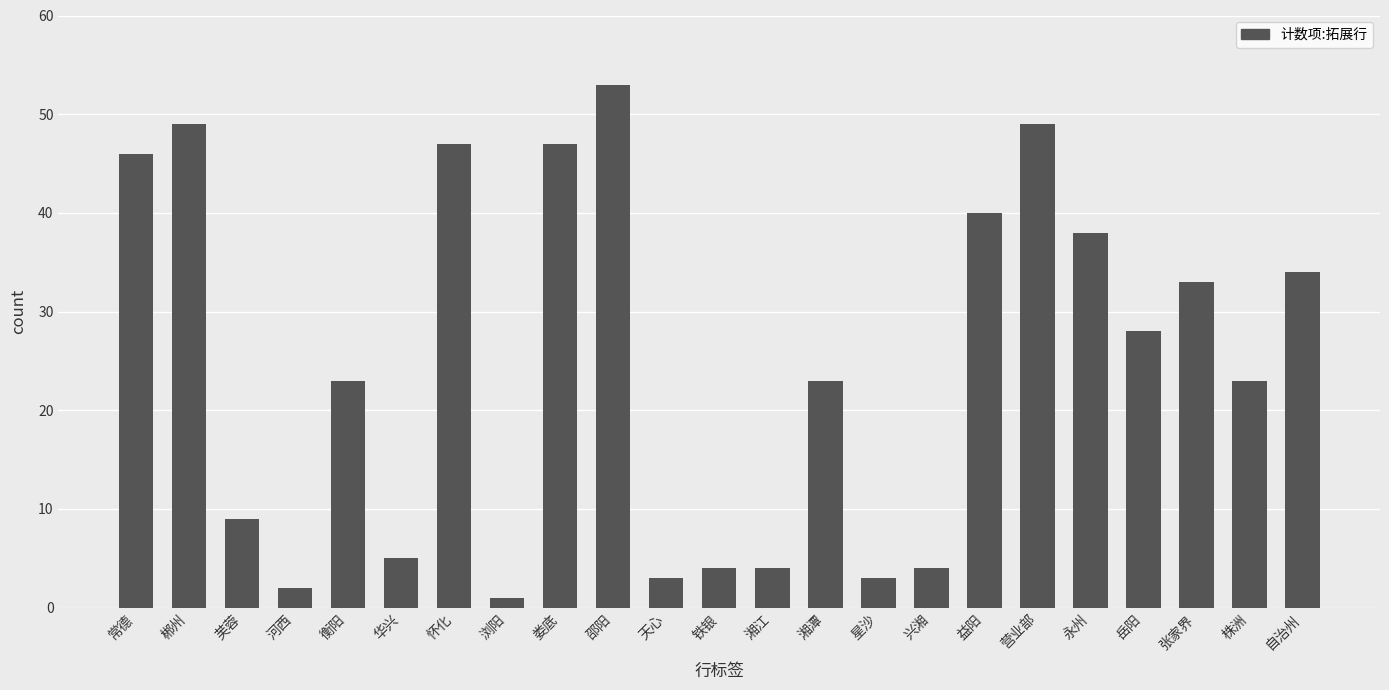

What is the sum of all values?

568